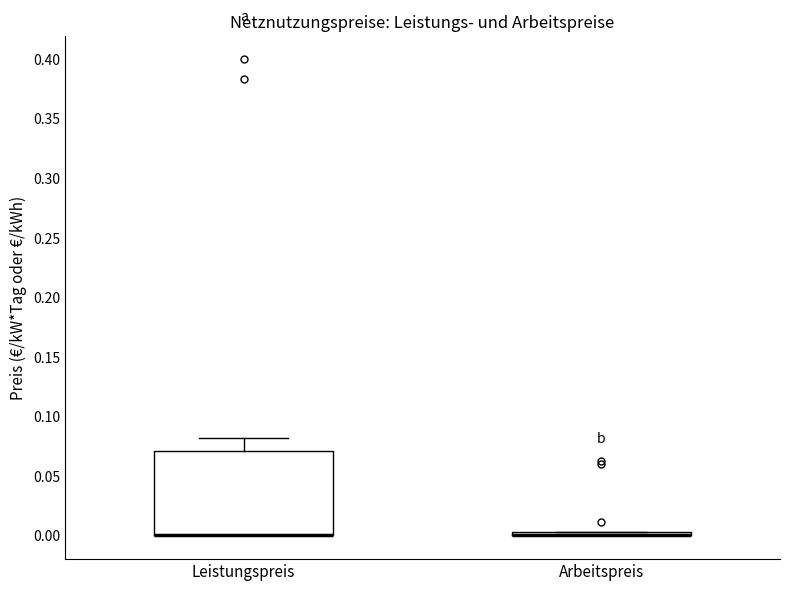

Where is the lower edge of the box for Arbeitspreis on the y-axis? The values are not printed on the chart, so give them approximately, as read against the axis.

0.000